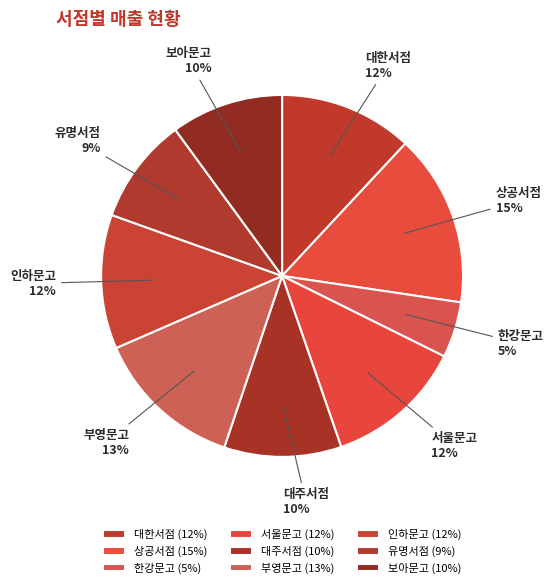

Is the sum of 인하문고 and 대한서점 greater than half?

No